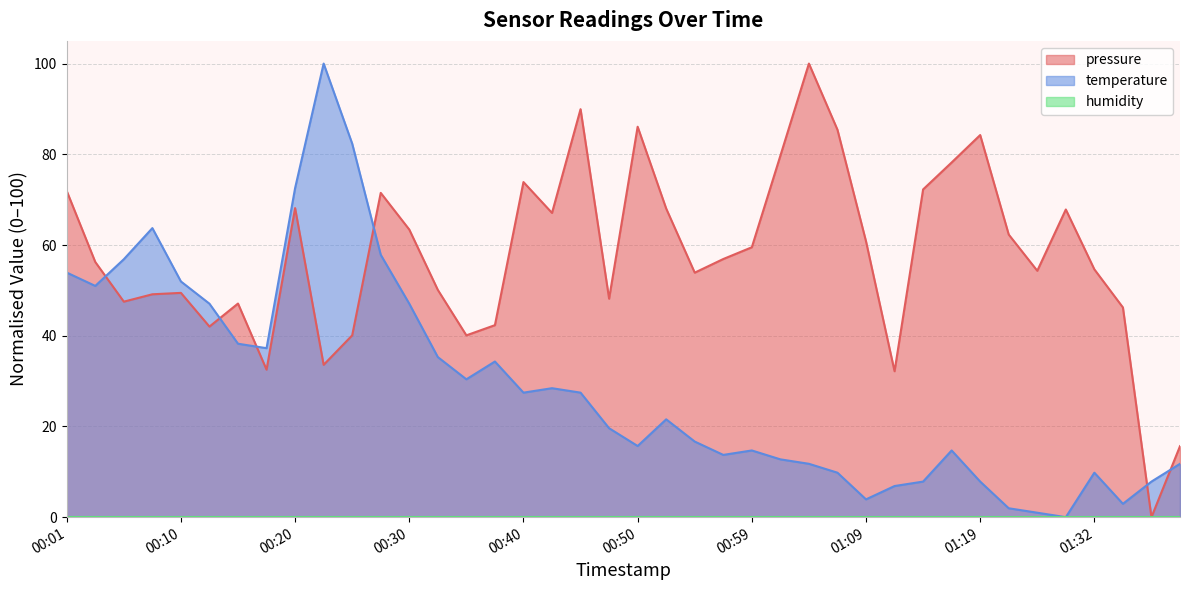

Which category has the lowest value across all series?

01:37